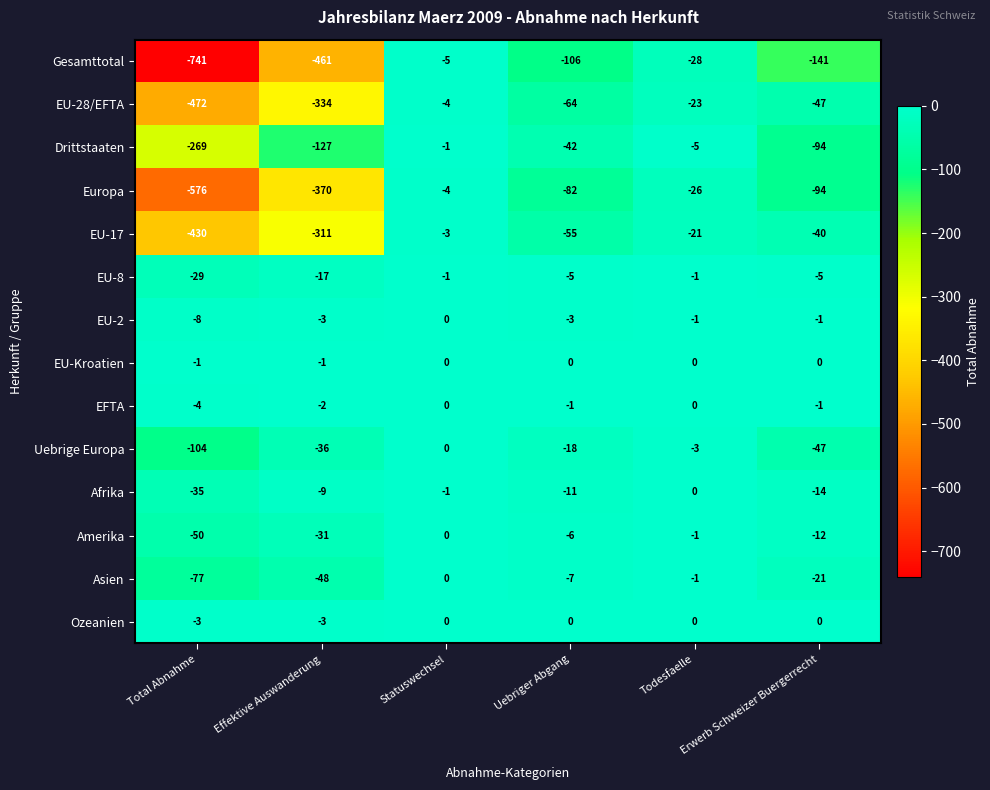

The Europa series shows -94 at Erwerb Schweizer Buergerrecht. True or false?

True